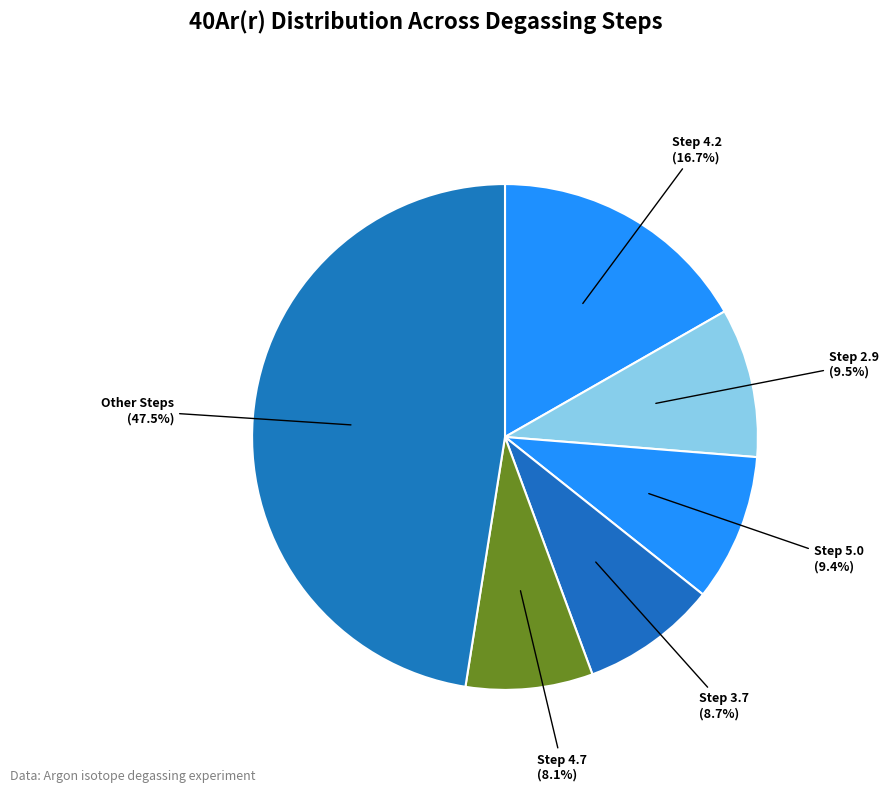

Which slice is the smallest?

Step 4.7 (8.1%)